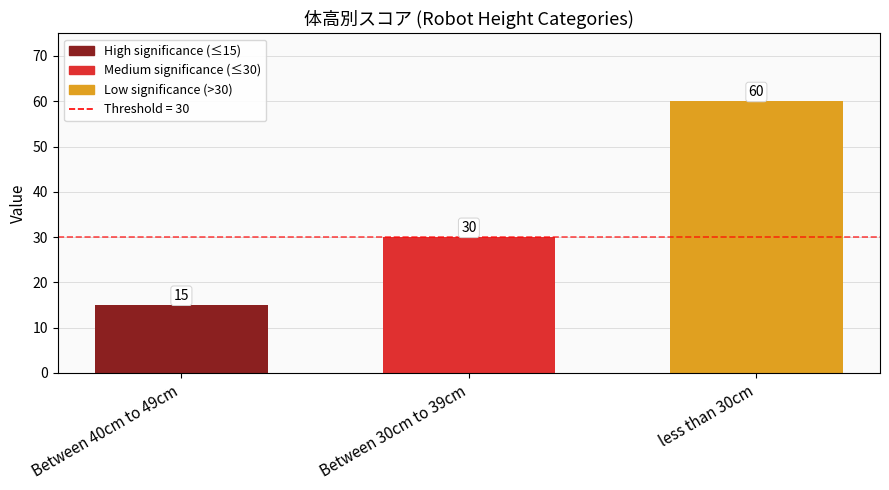

Rank the categories by value from lowest to highest.

Between 40cm to 49cm, Between 30cm to 39cm, less than 30cm